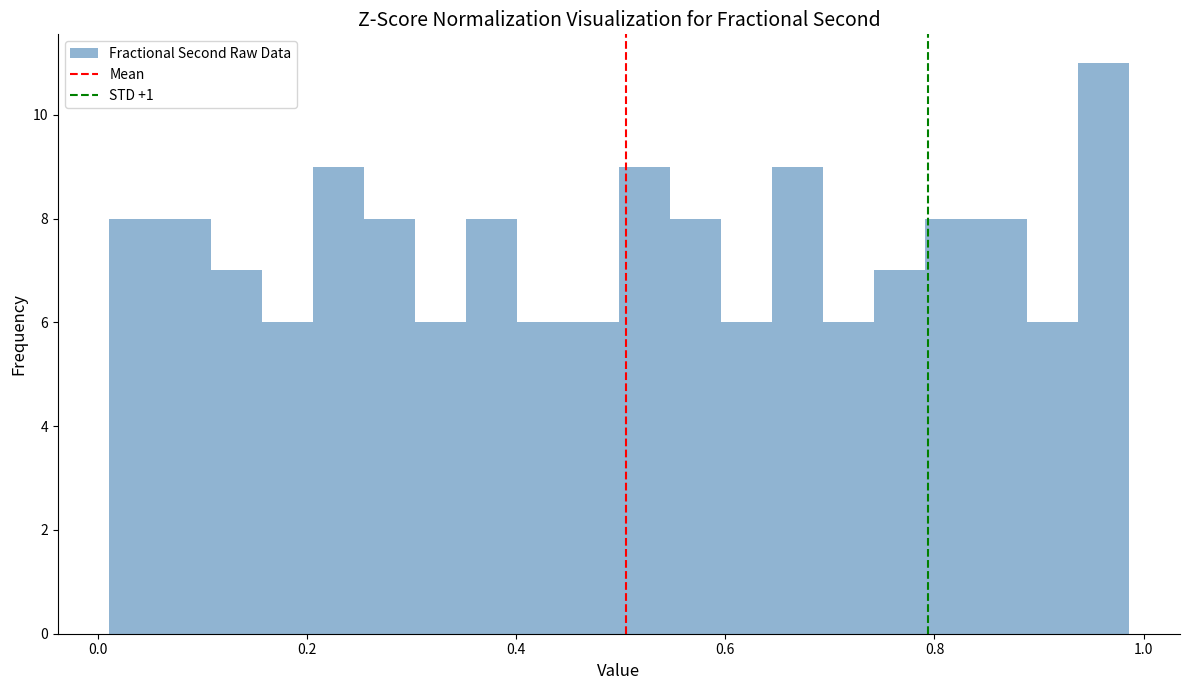

Around what value on the x-axis is the tallest bar? Give the approximate position of its centre, as read against the axis.

0.96